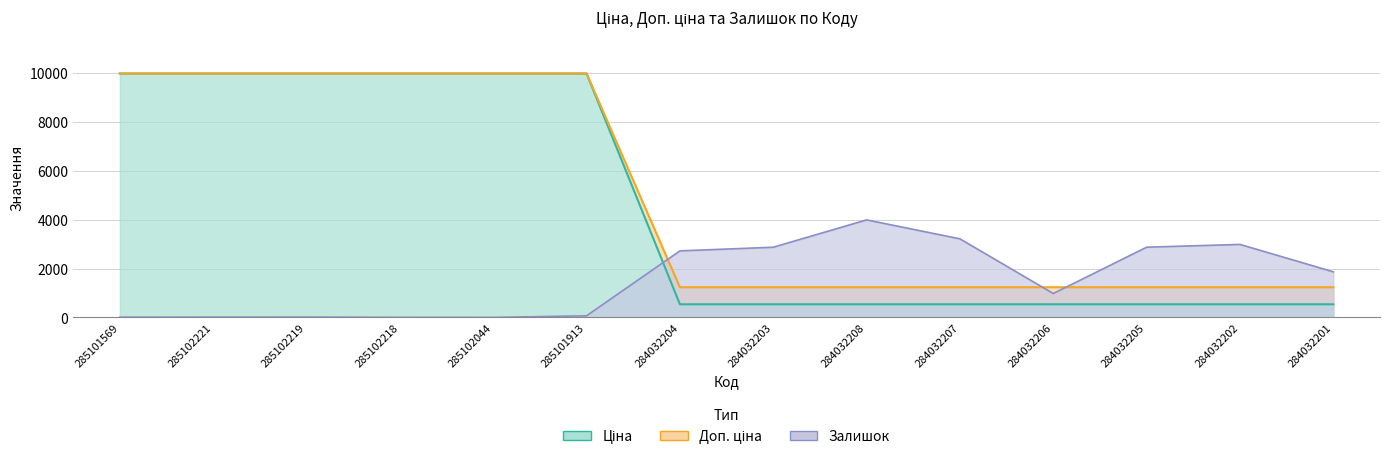

How many series are shown in this chart?

3